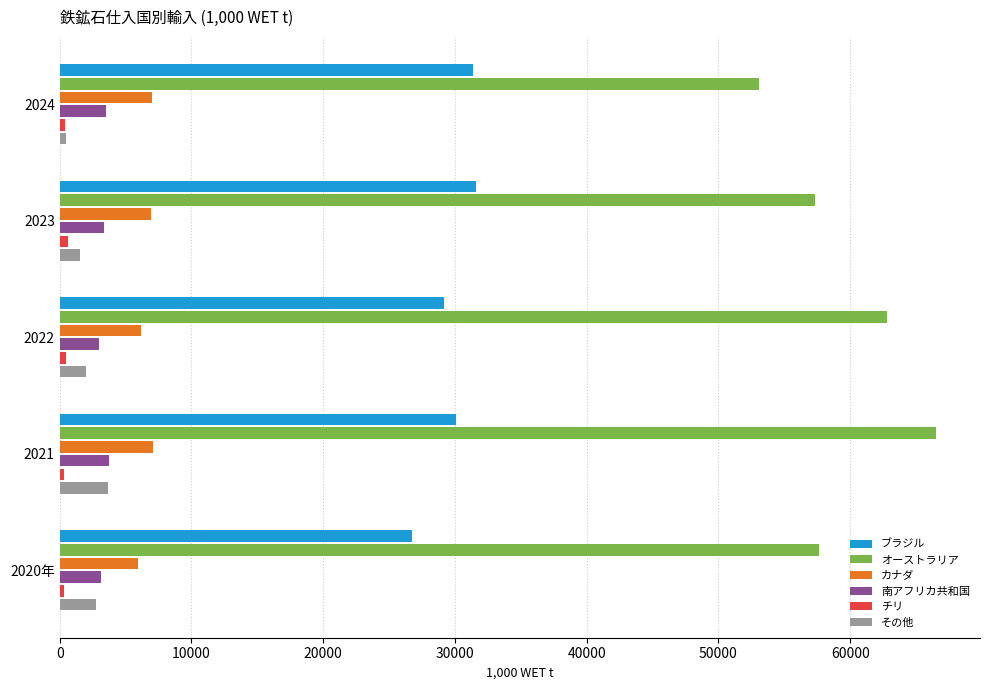

What is the average value of the オーストラリア series?

59472.4